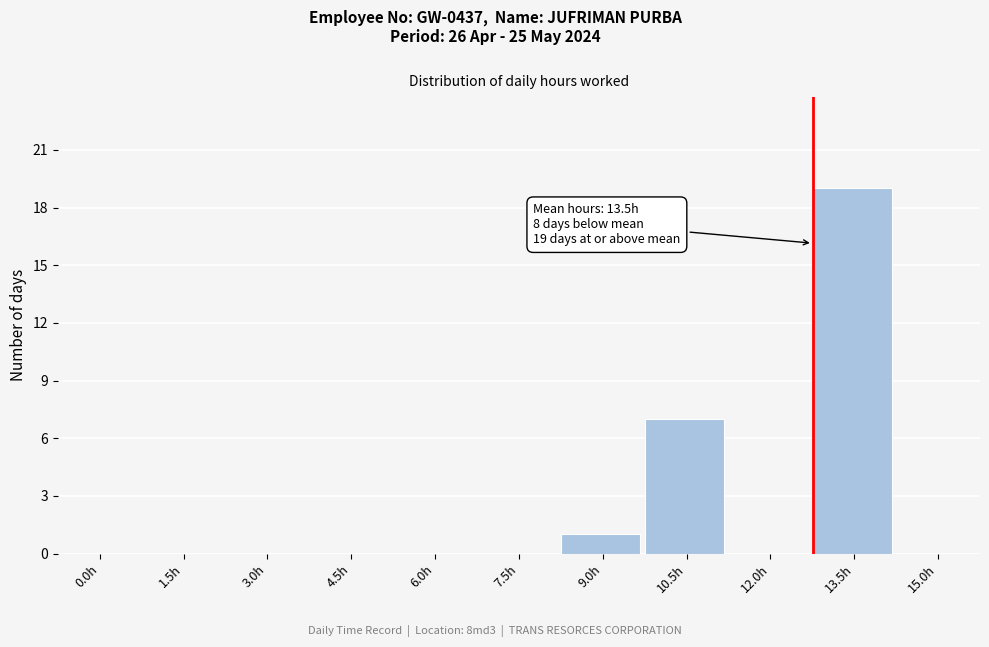

Reading left to right, list all the values displayed in this chart.

0.0h=0	1.5h=0	3.0h=0	4.5h=0	6.0h=0	7.5h=0	9.0h=1	10.5h=7	12.0h=0	13.5h=19	15.0h=0